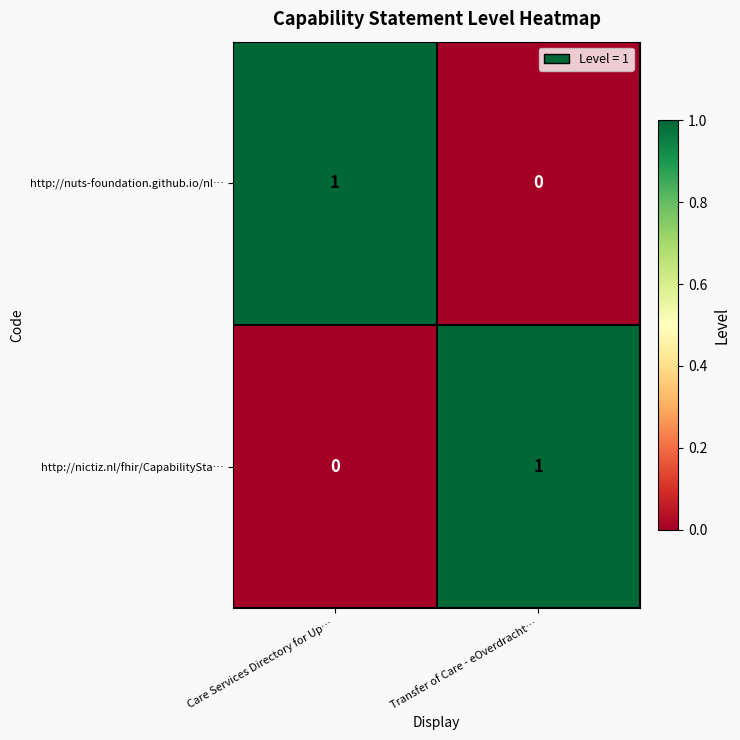

List the labels in order of http://nictiz.nl/fhir/CapabilitySta… value, largest first.

Transfer of Care - eOverdracht…, Care Services Directory for Up…